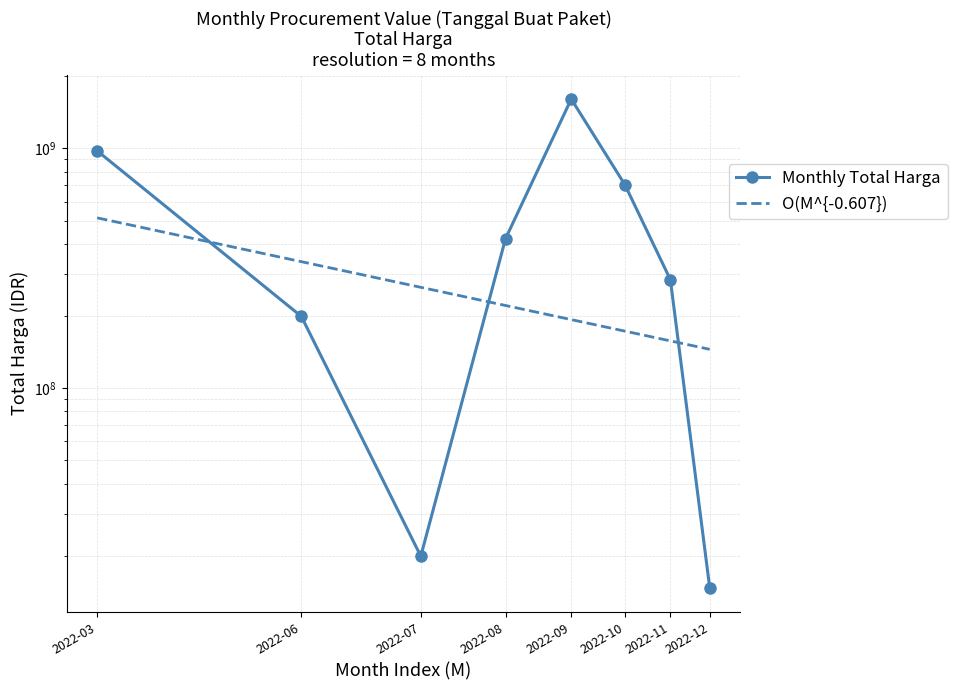

How many data points in O(M^{-0.607}) are less than 221178062?

4